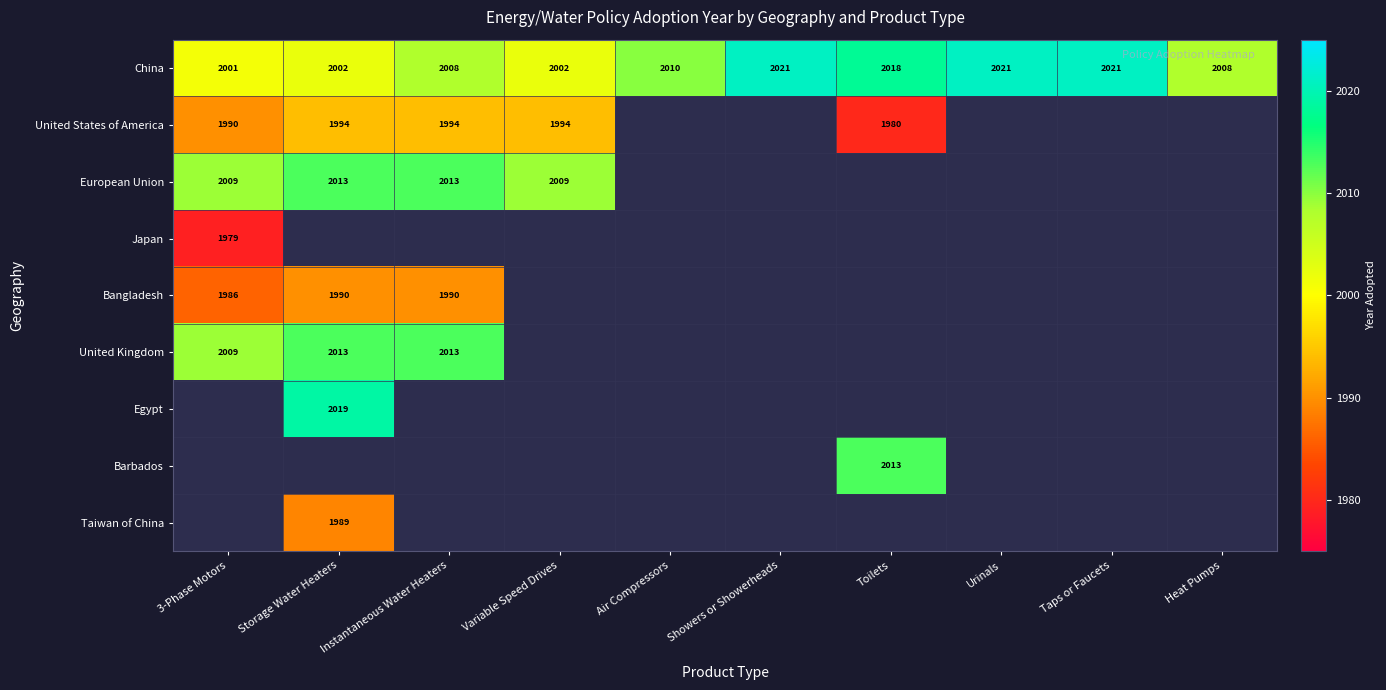

Which has a higher value, Showers or Showerheads or 3-Phase Motors?

Showers or Showerheads